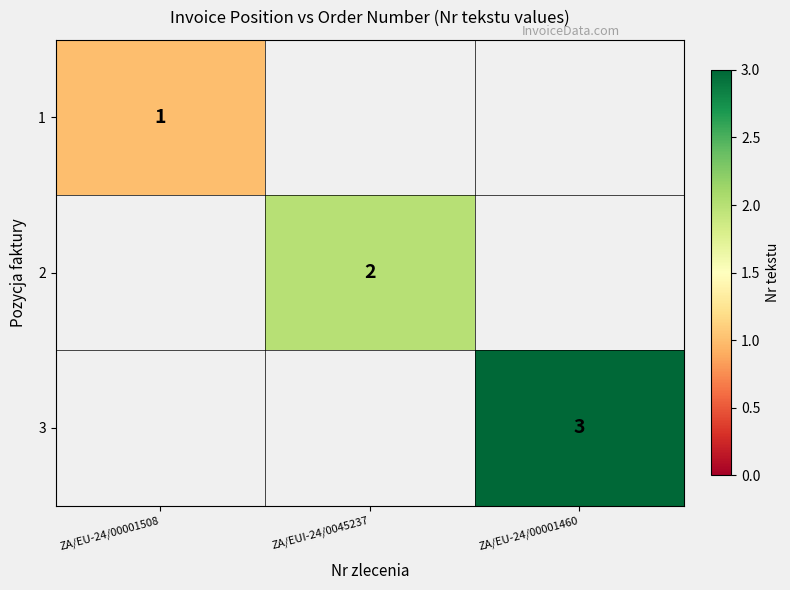

How many categories are shown in the chart?

3